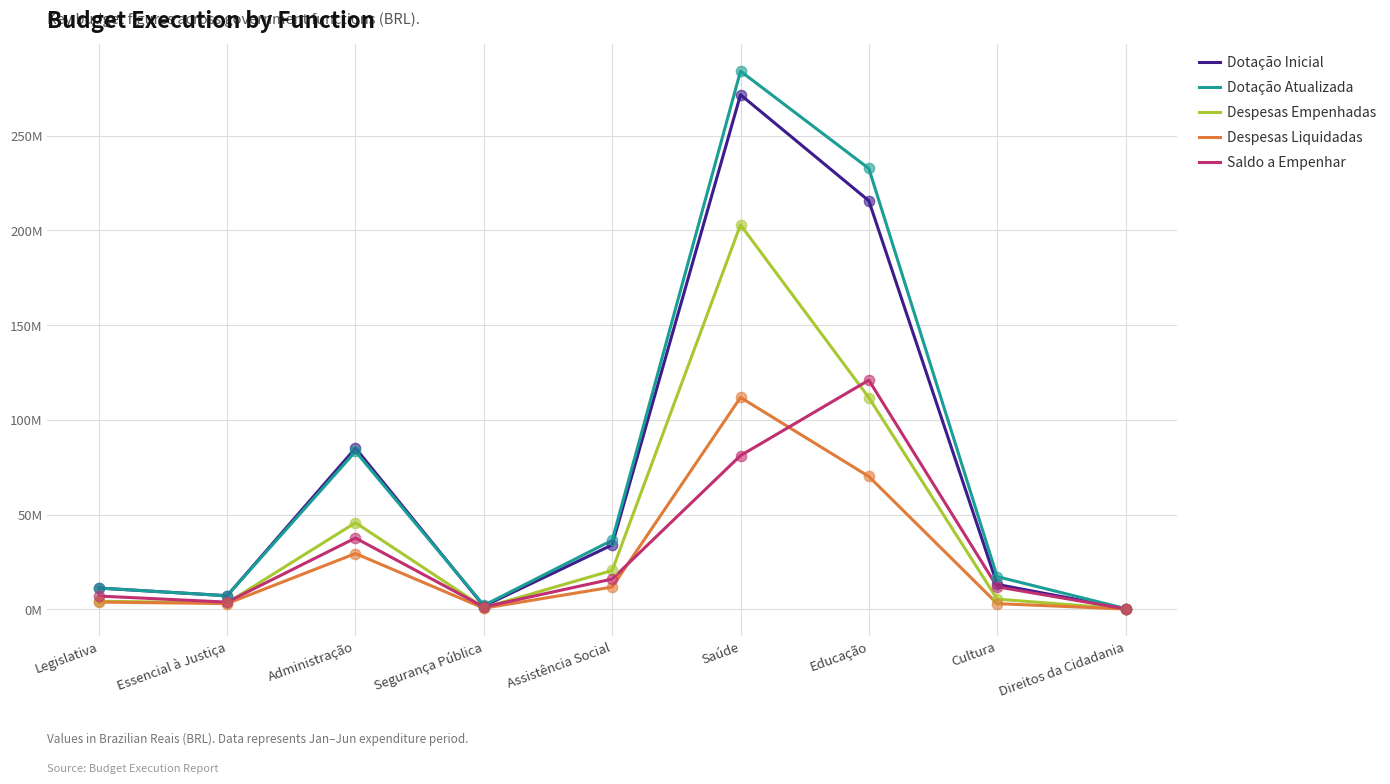

What are all the series names shown in the legend?

Dotação Inicial, Dotação Atualizada, Despesas Empenhadas, Despesas Liquidadas, Saldo a Empenhar